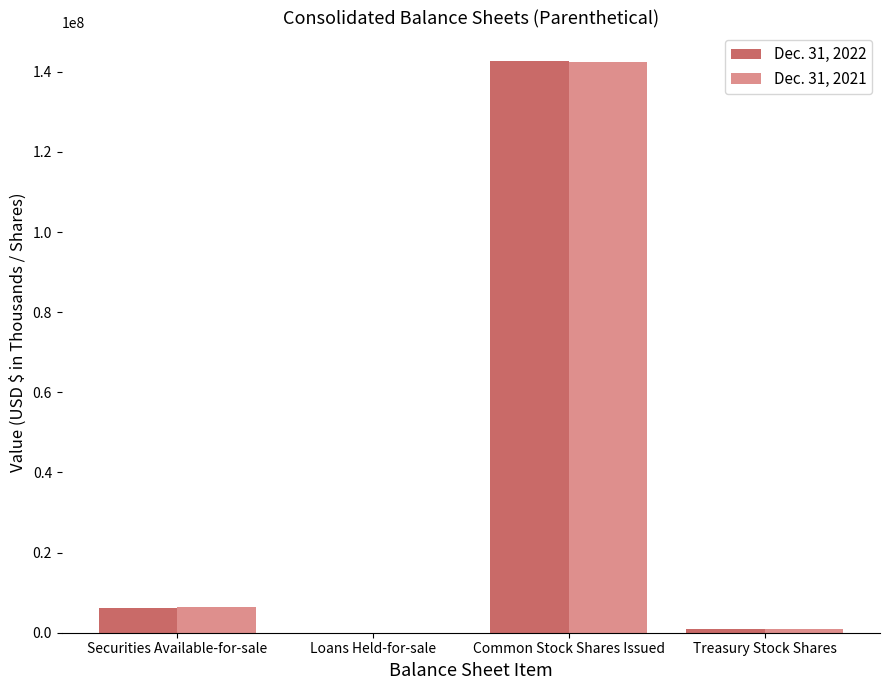

Count the number of categories in the chart.

4